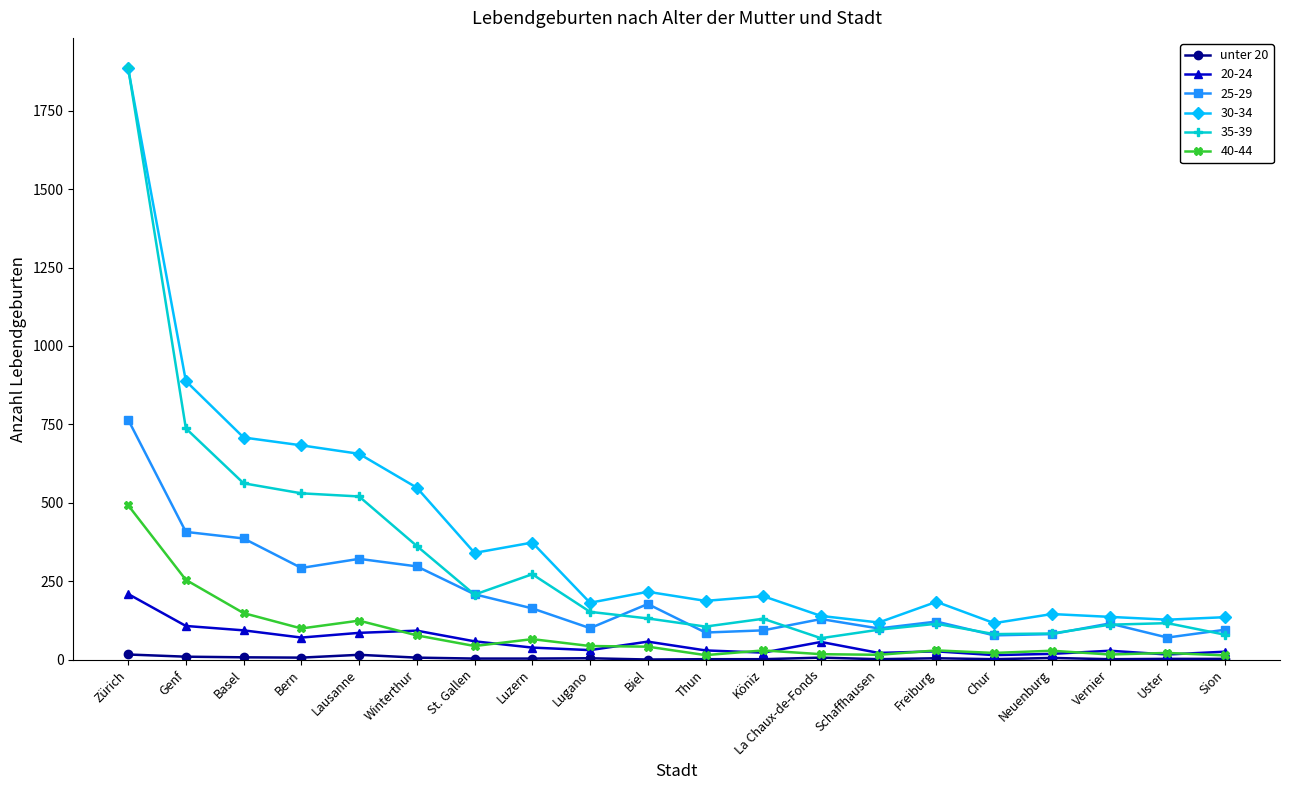

The value of 30-34 at Bern is 1119. True or false?

False